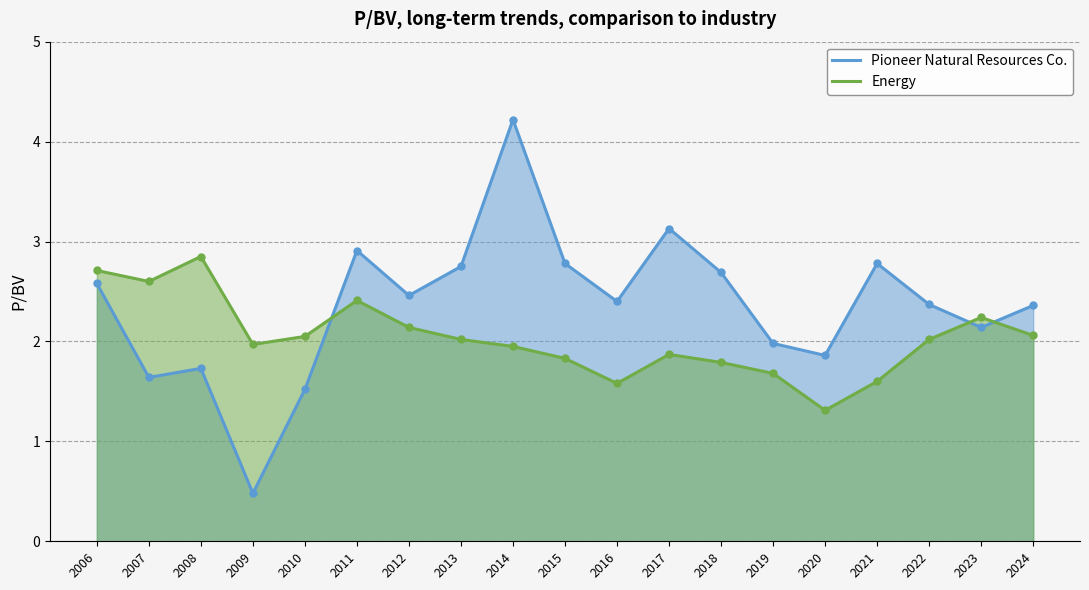

What is the value of the Energy point at the 2nd from the left?

2.6